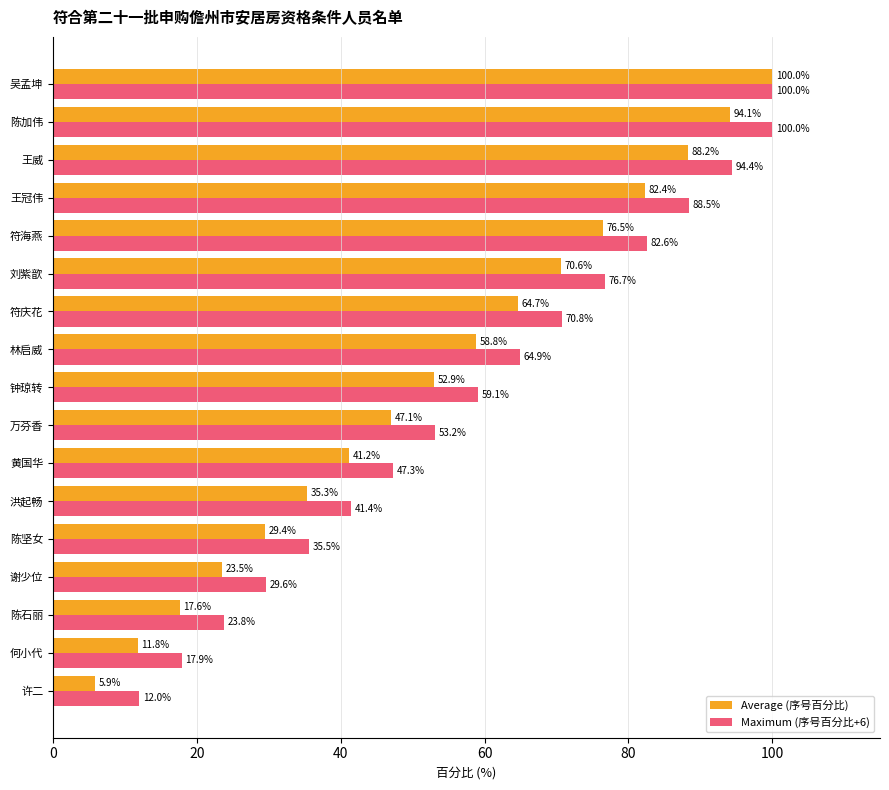

What is the minimum value shown in the chart?

5.9